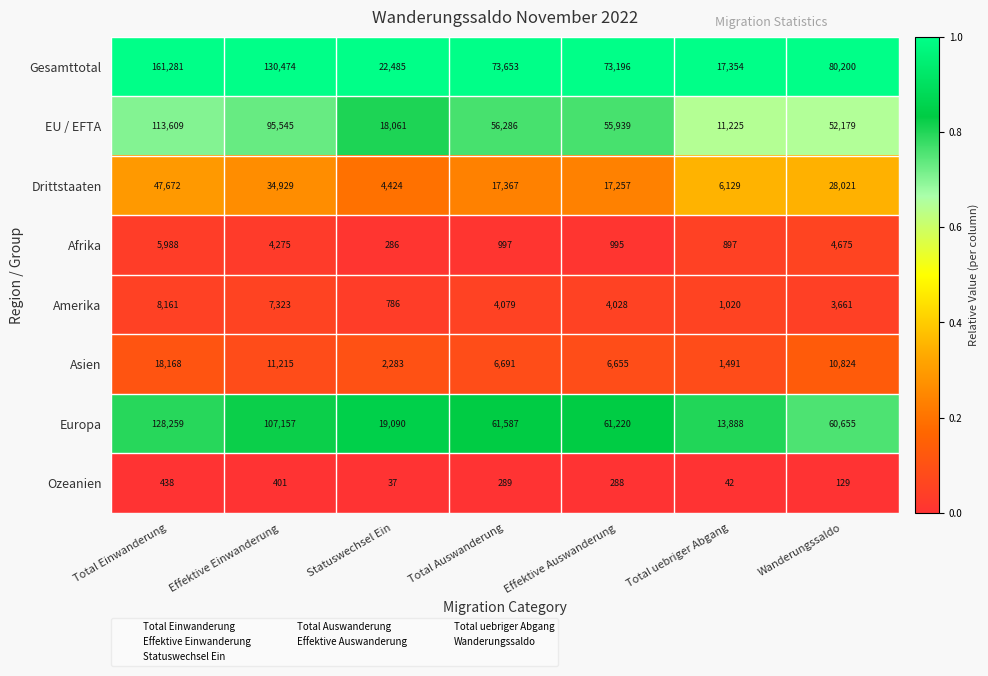

The value of Asien at Total uebriger Abgang is 1491. True or false?

True